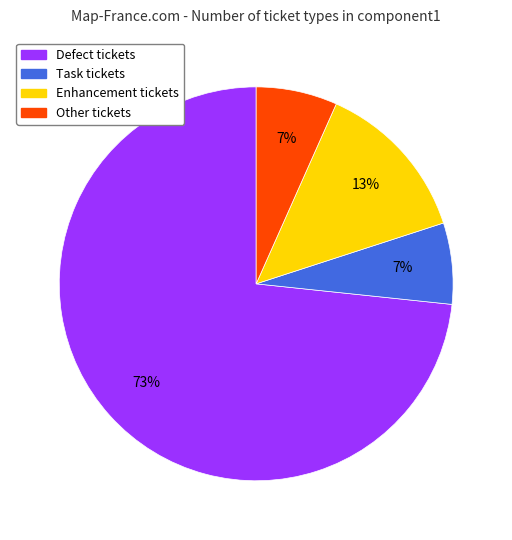

How many segments does this pie chart have?

4